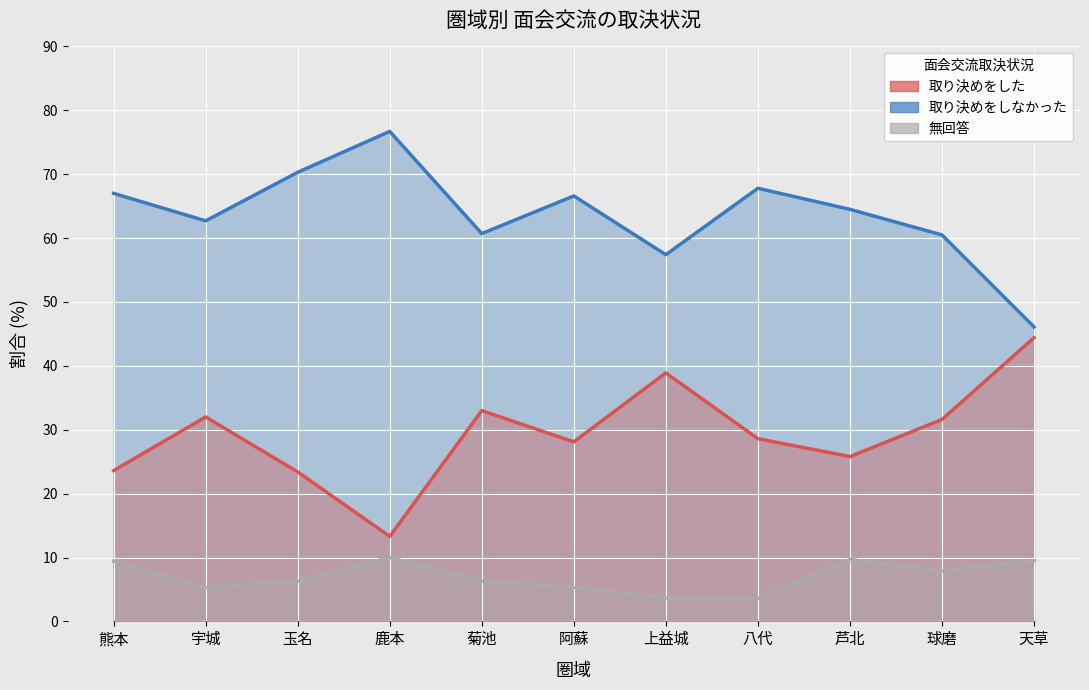

At which label is 無回答 closest to 6?

玉名